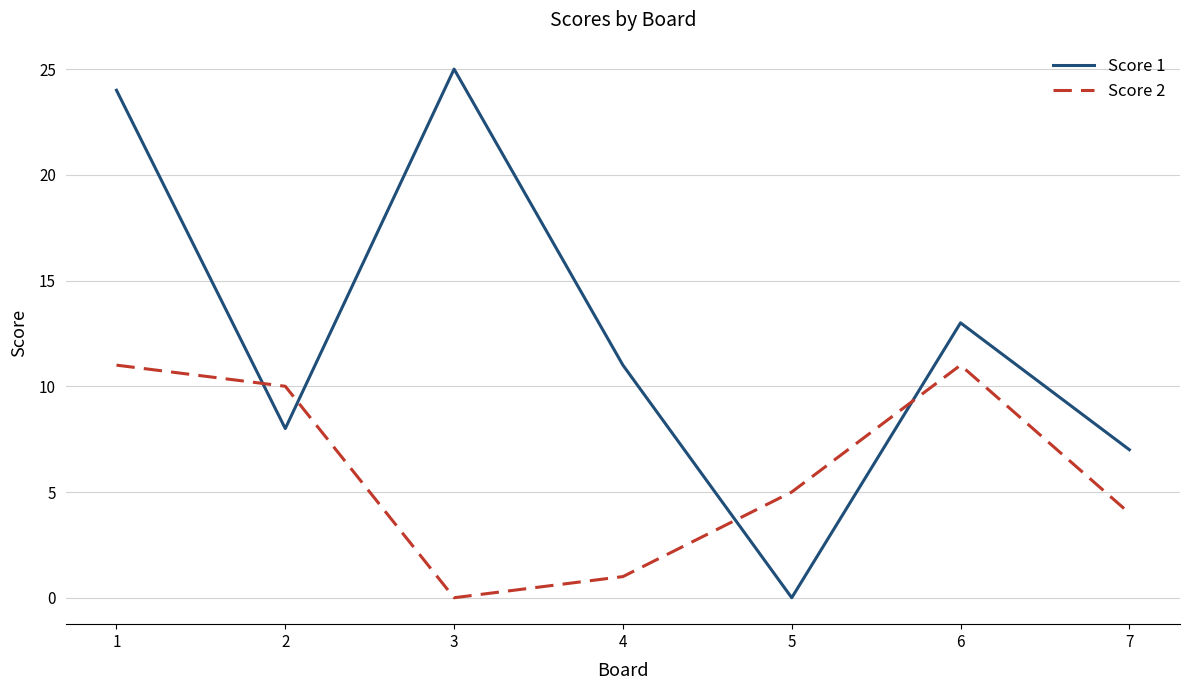

True or false: Score 1 has a value of 25 at 3.

True